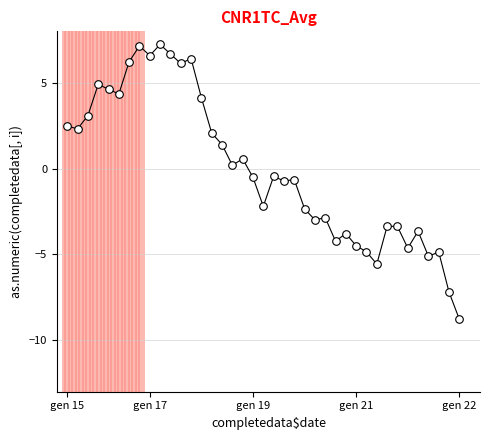

What is the range of Y values (max minus min)?

16.0